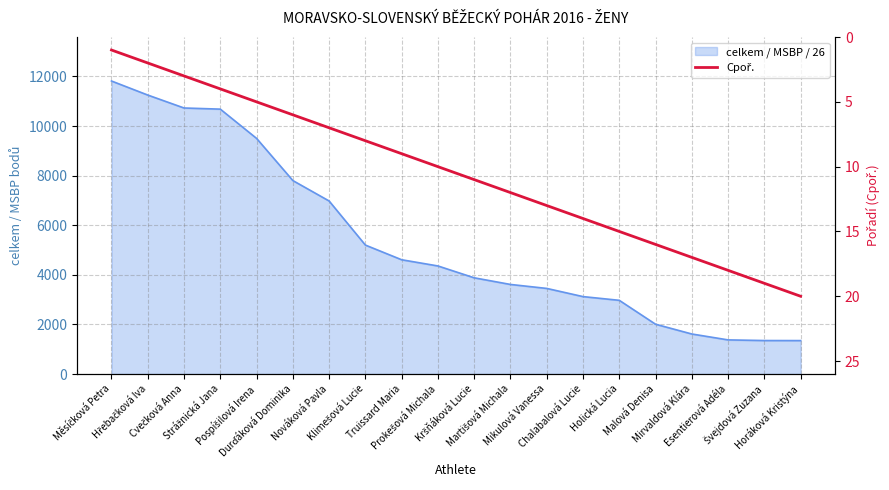

What is the maximum value shown in the chart?

20